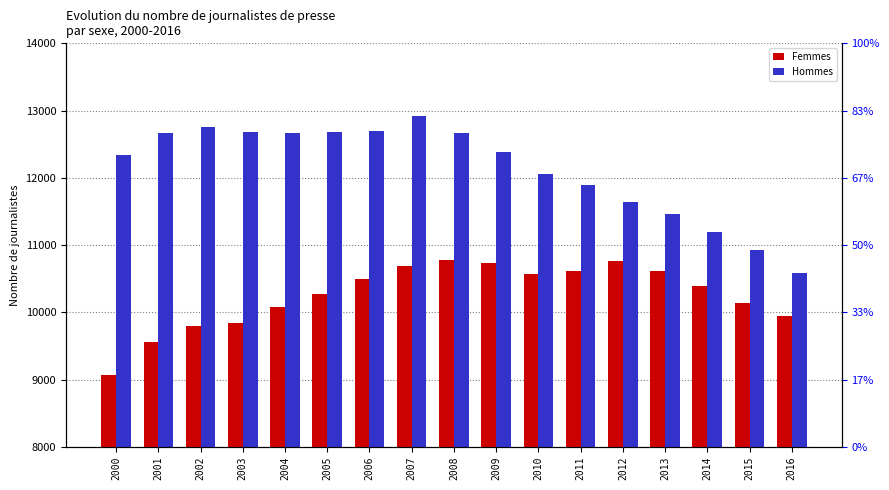

Reading left to right, extract all data points from this chart.

Femmes: 2000=9061	2001=9563	2002=9794	2003=9834	2004=10079	2005=10276	2006=10495	2007=10691	2008=10771	2009=10727	2010=10573	2011=10609	2012=10761	2013=10608	2014=10390	2015=10140	2016=9951
Hommes: 2000=12344	2001=12670	2002=12762	2003=12688	2004=12668	2005=12676	2006=12698	2007=12926	2008=12669	2009=12384	2010=12064	2011=11886	2012=11641	2013=11466	2014=11201	2015=10926	2016=10588